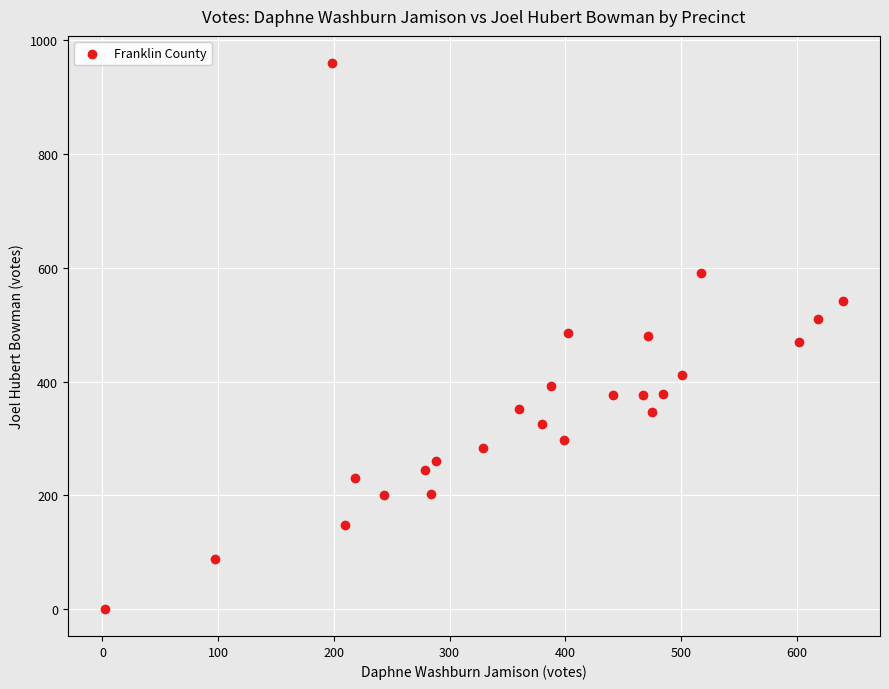

What is the range of X values (max minus min)?

638